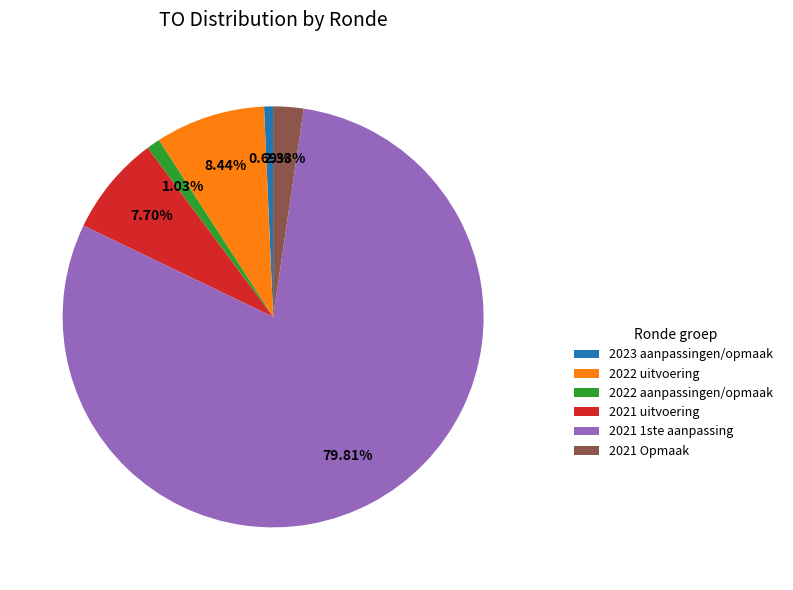

Which slice is the largest?

2021 1ste aanpassing